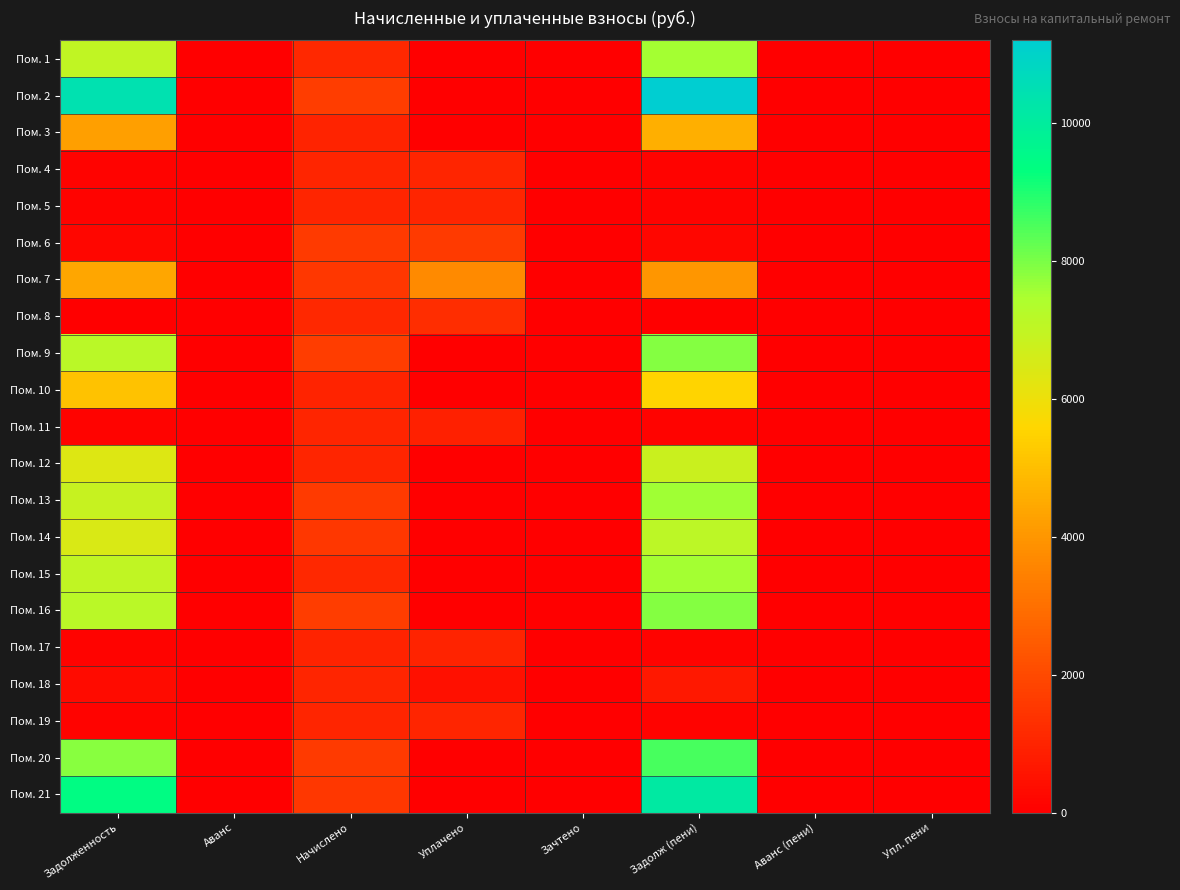

At which category is the sum across all series the highest?

Задолж (пени)